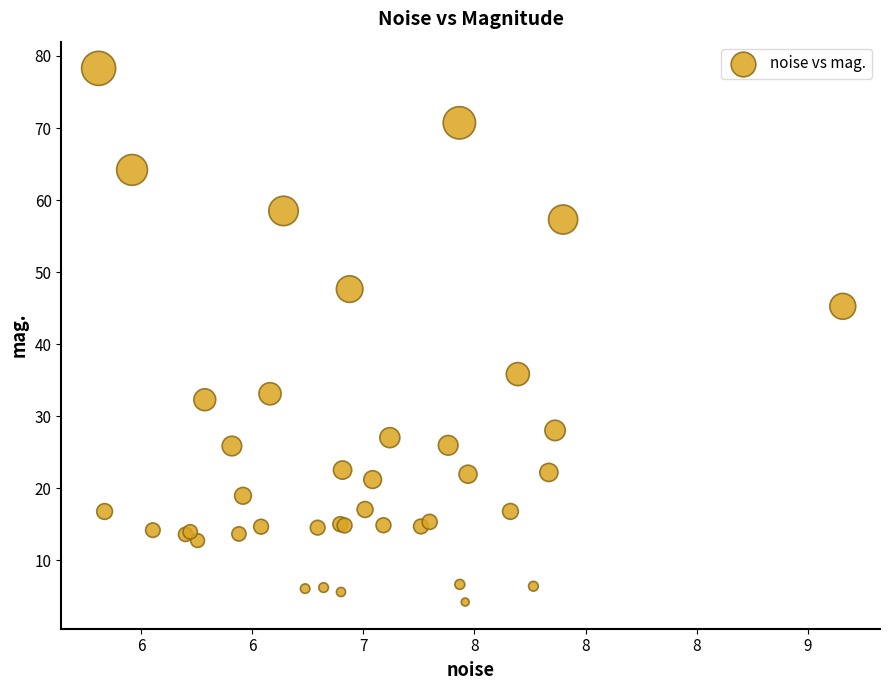

What Y value in the scatter plot is closest to 41?

45.3